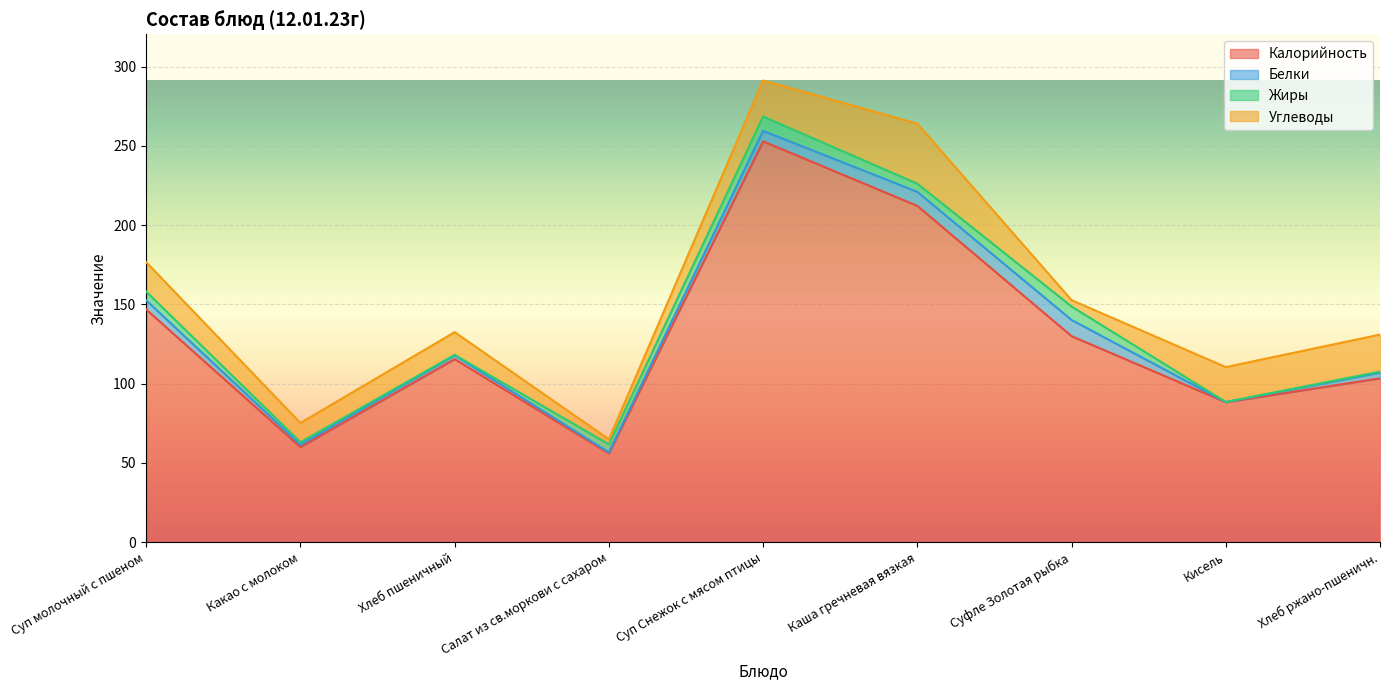

What is the difference between the Калорийность values at Хлеб ржано-пшеничн. and Хлеб пшеничный?

12.2